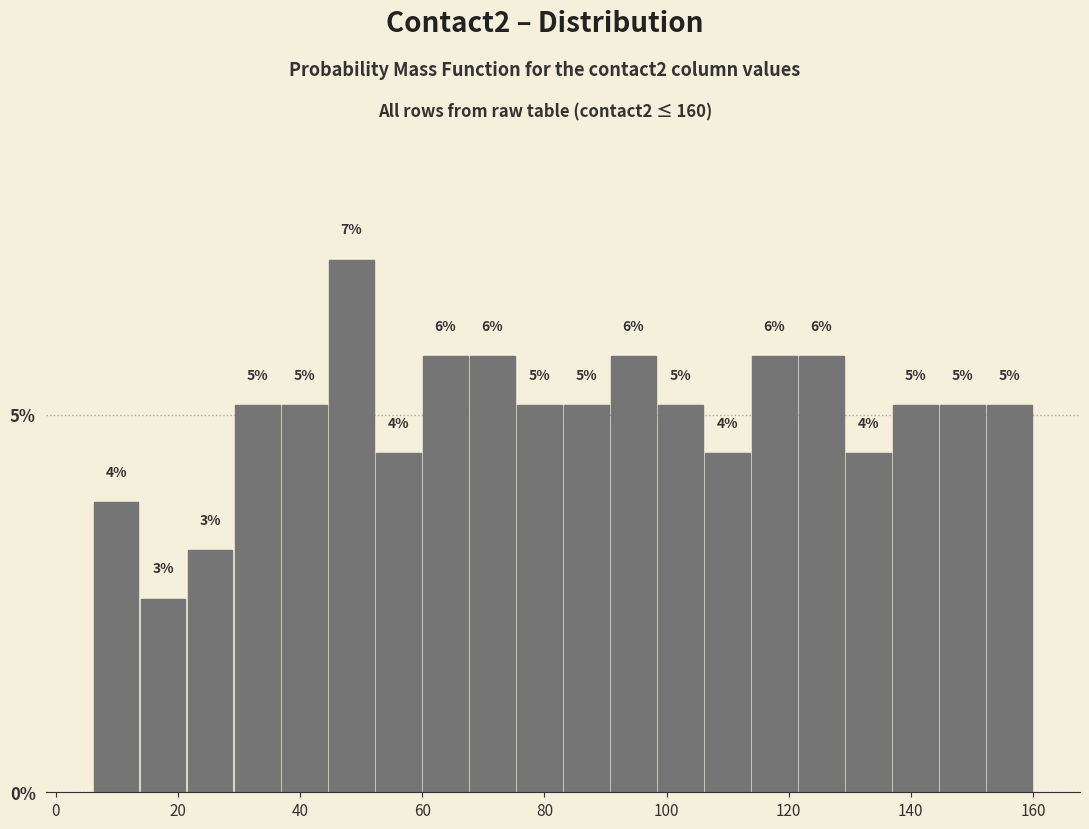

Read against the x-axis, roughly where is the centre of the tallest bar?

48